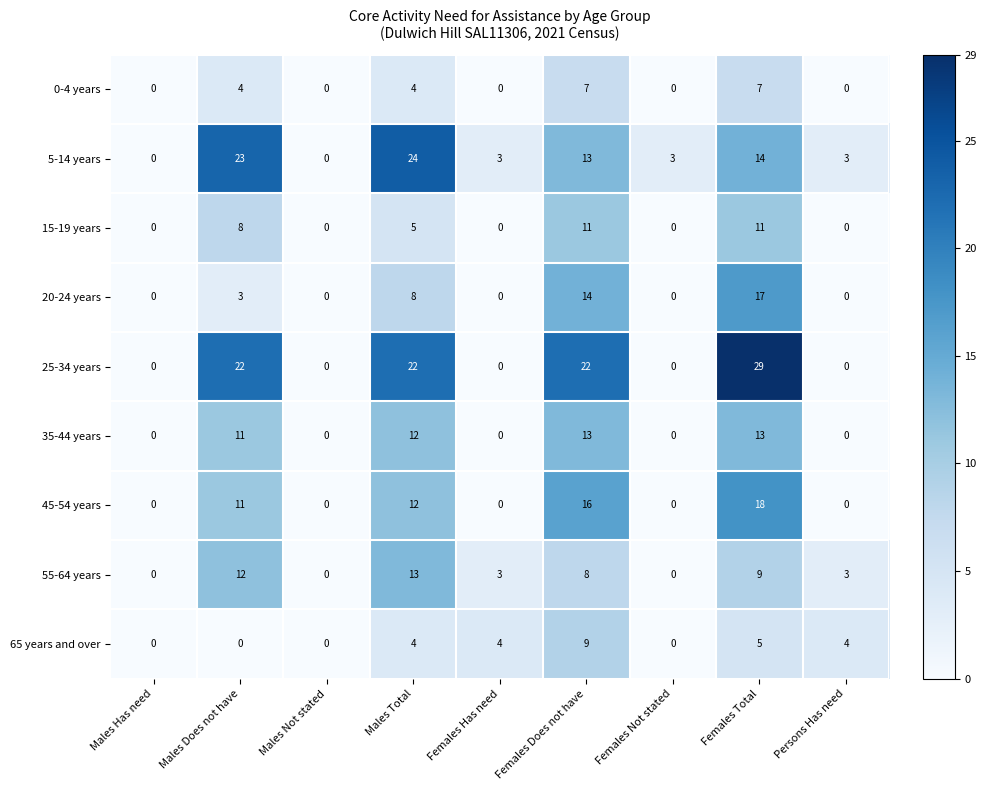

Between Females Has need and Females Not stated, which series saw the biggest shift?

65 years and over